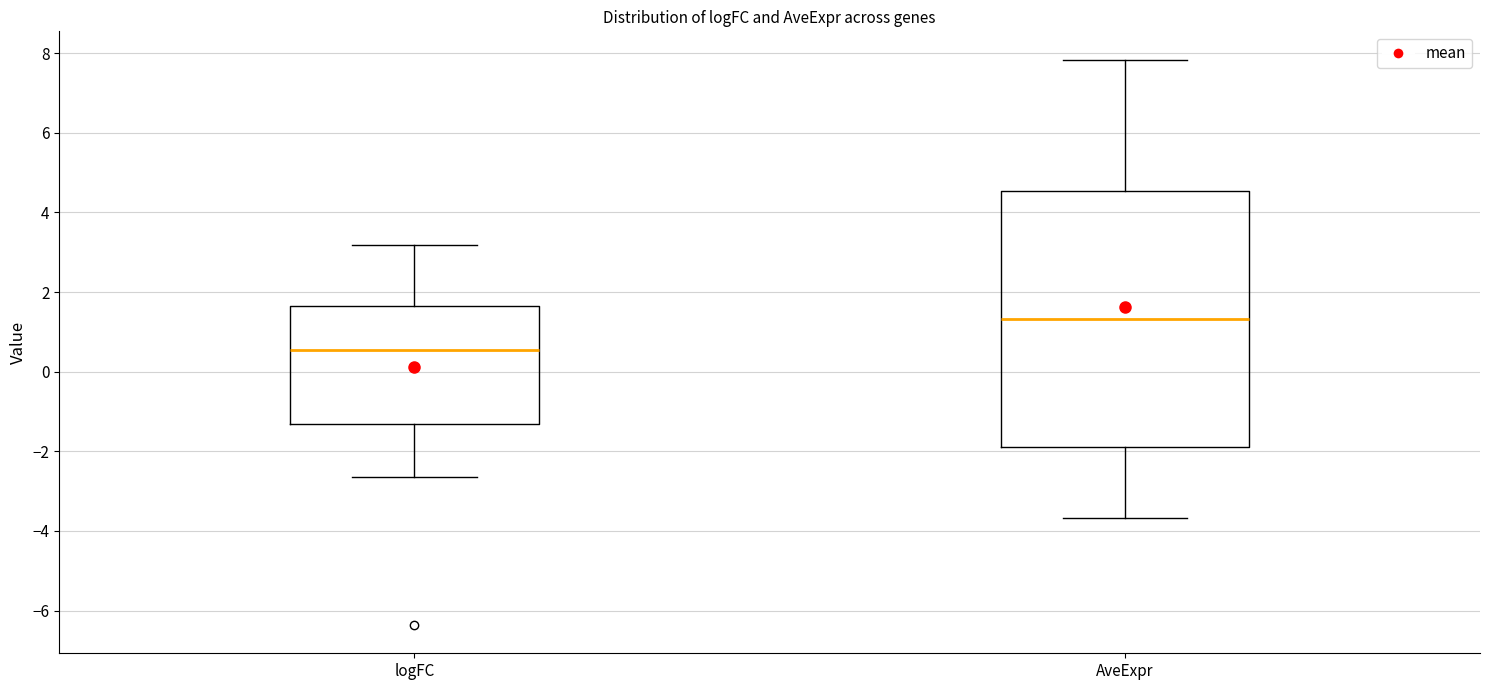

Which box is the tallest, from its lower edge to its upper edge?

AveExpr